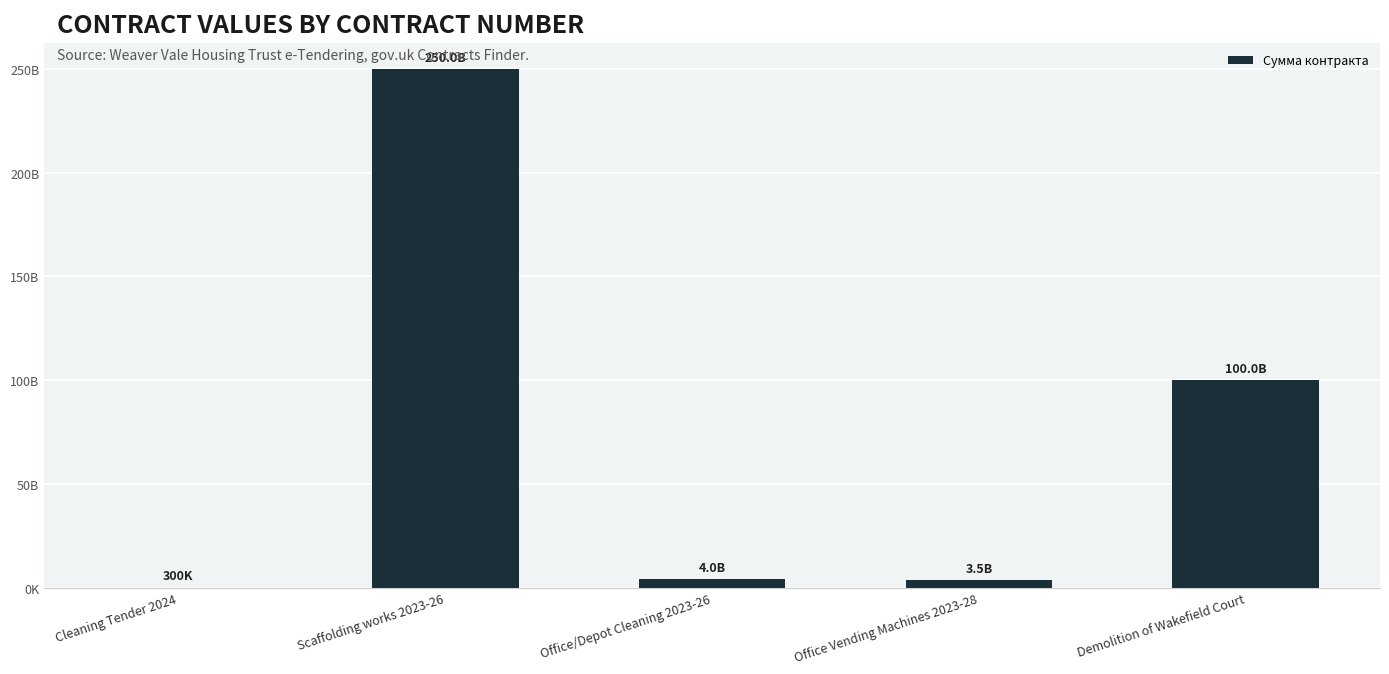

What is the change in value from Scaffolding works 2023-26 to Office Vending Machines 2023-28?

-246500255000